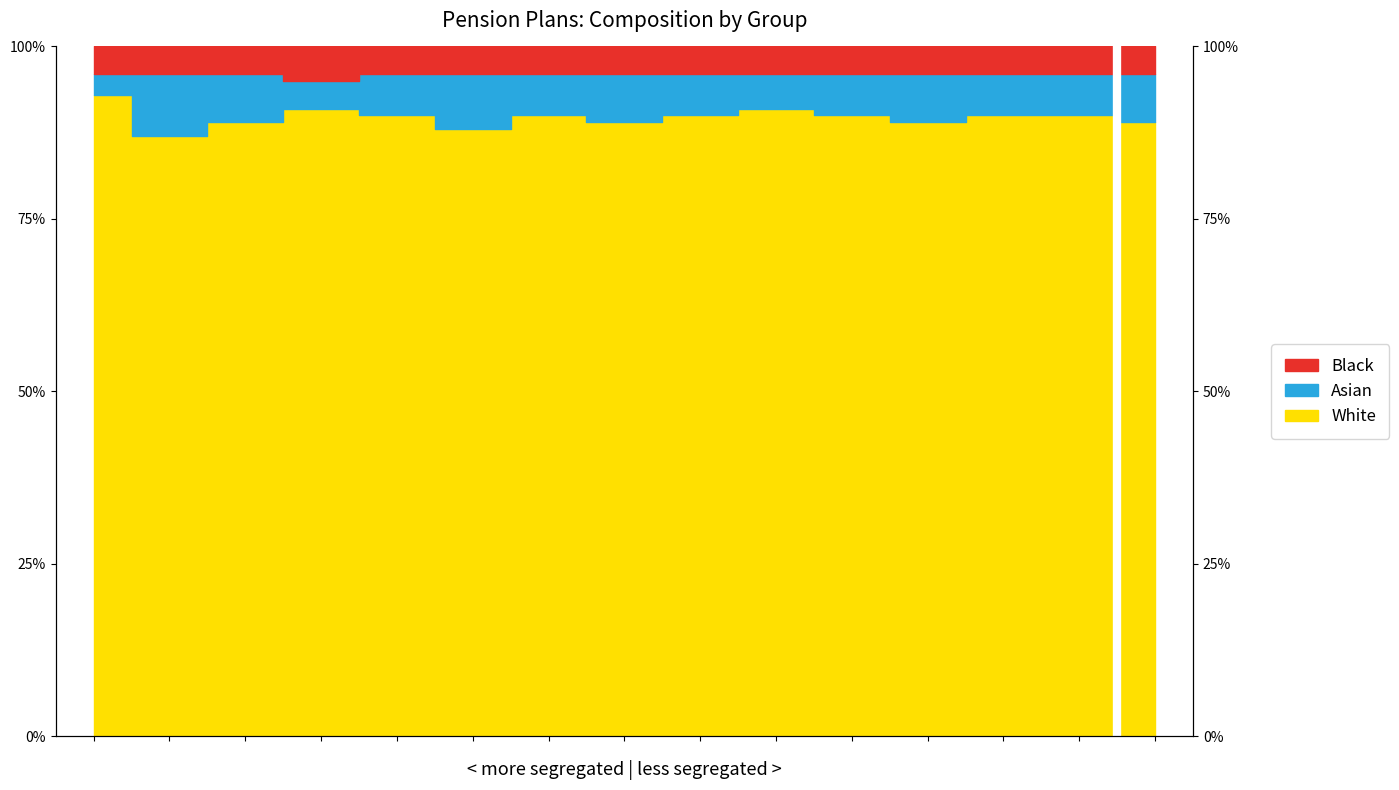

What is the smallest value displayed?

87